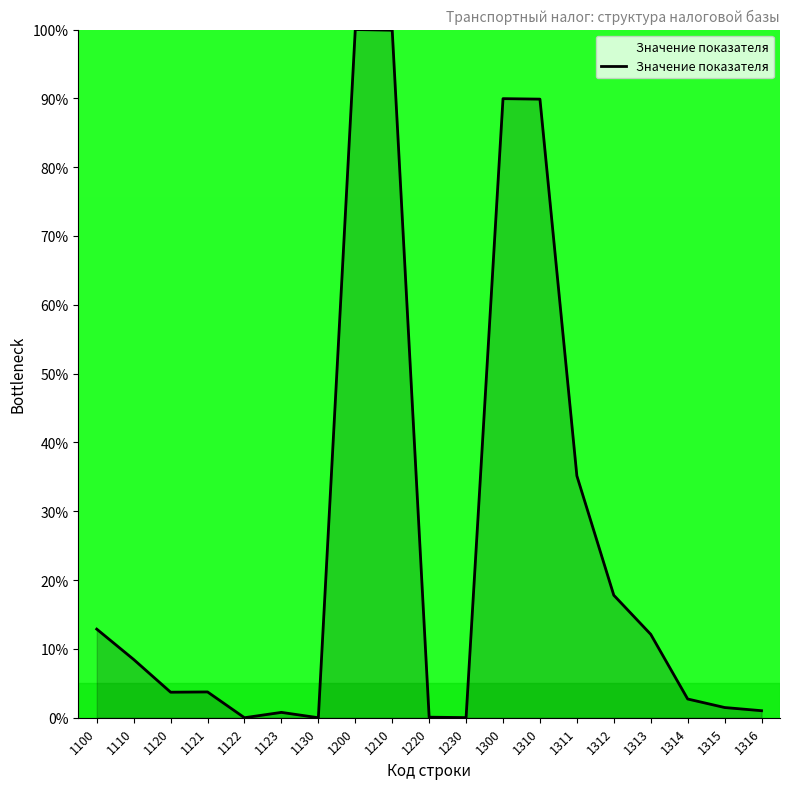

What is the change in value from 1100 to 1120?

-9.2